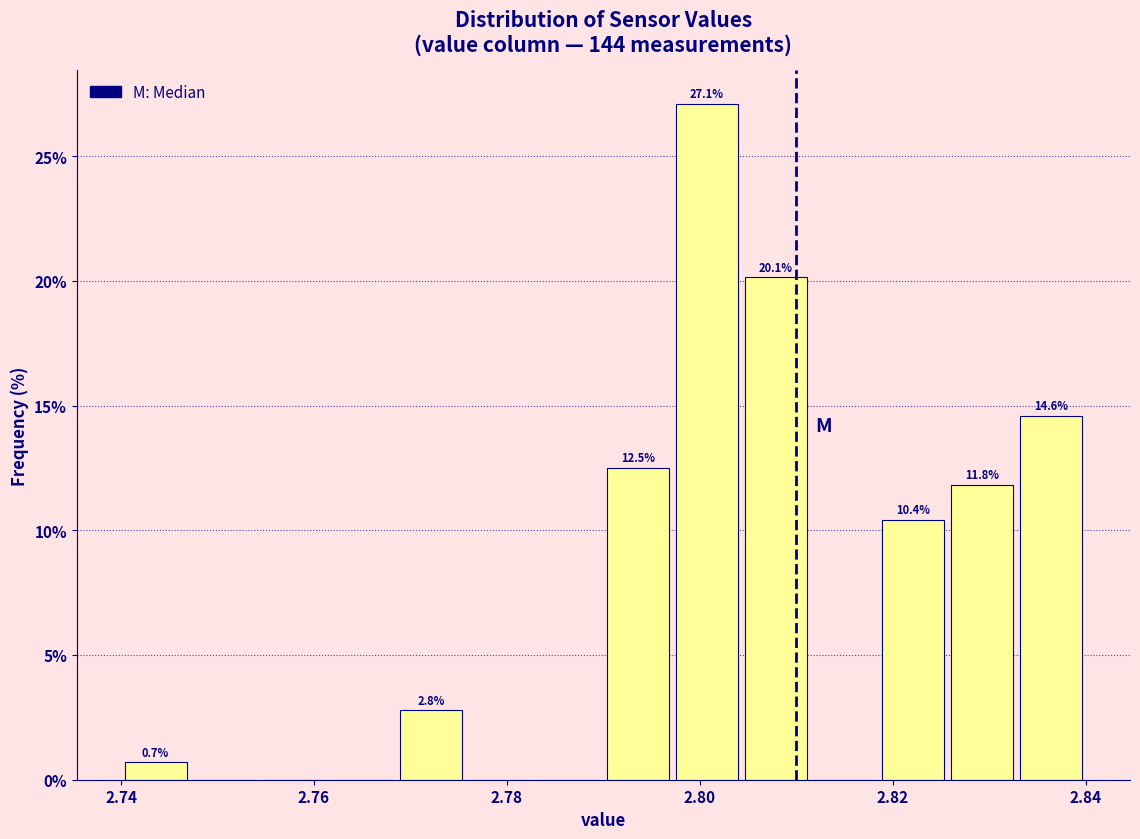

Read against the x-axis, roughly where is the centre of the tallest bar?

2.800